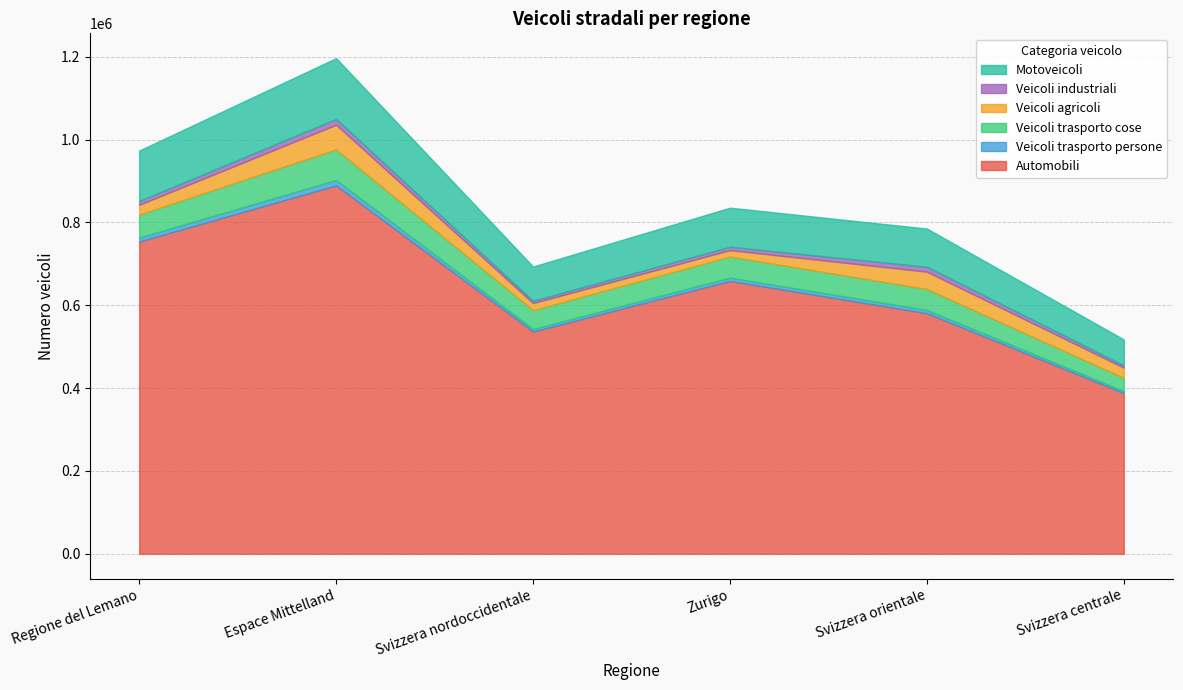

What is the difference between the Veicoli trasporto cose values at Regione del Lemano and Espace Mittelland?

18125